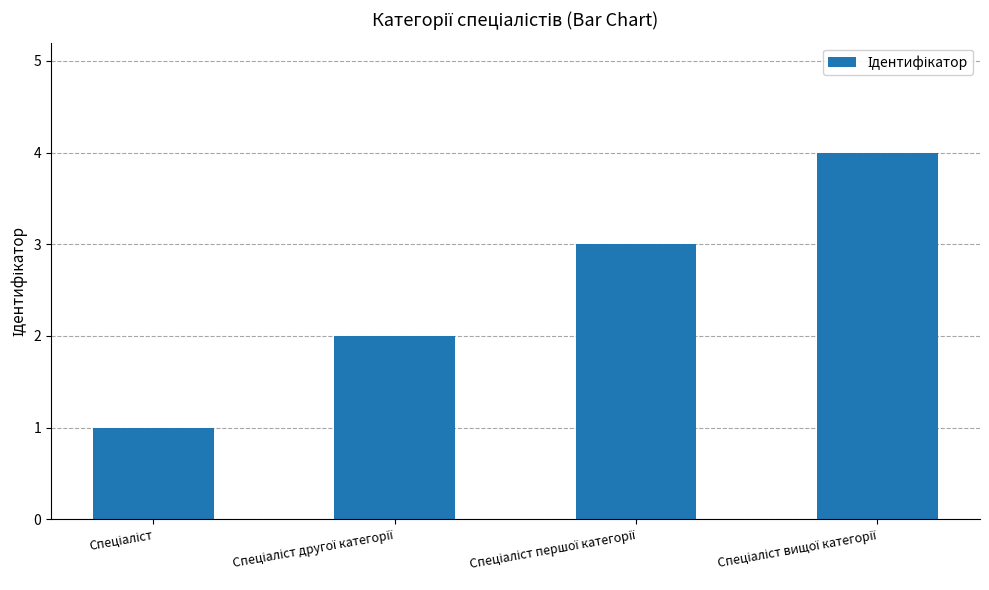

What is the greatest value displayed?

4